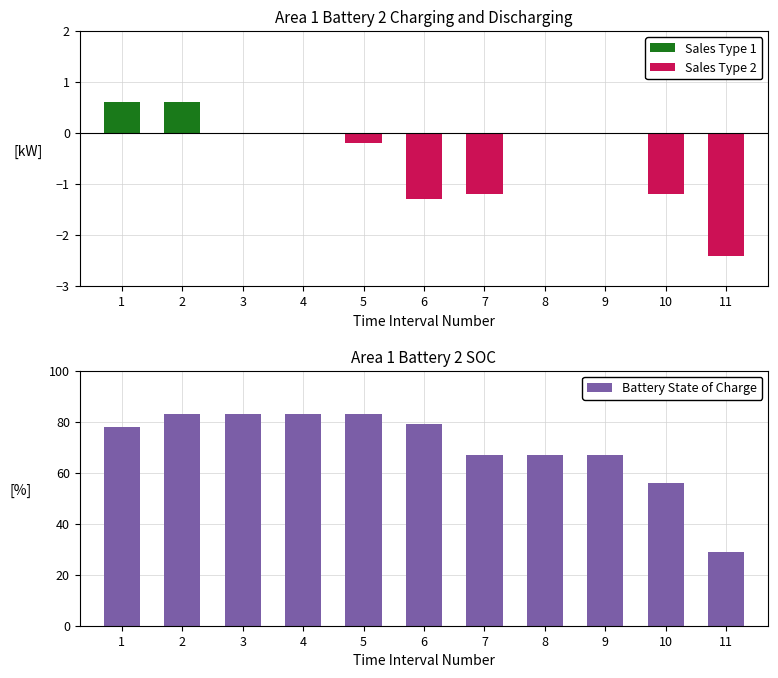

What is the difference between the highest and lowest values at 6?

80.3